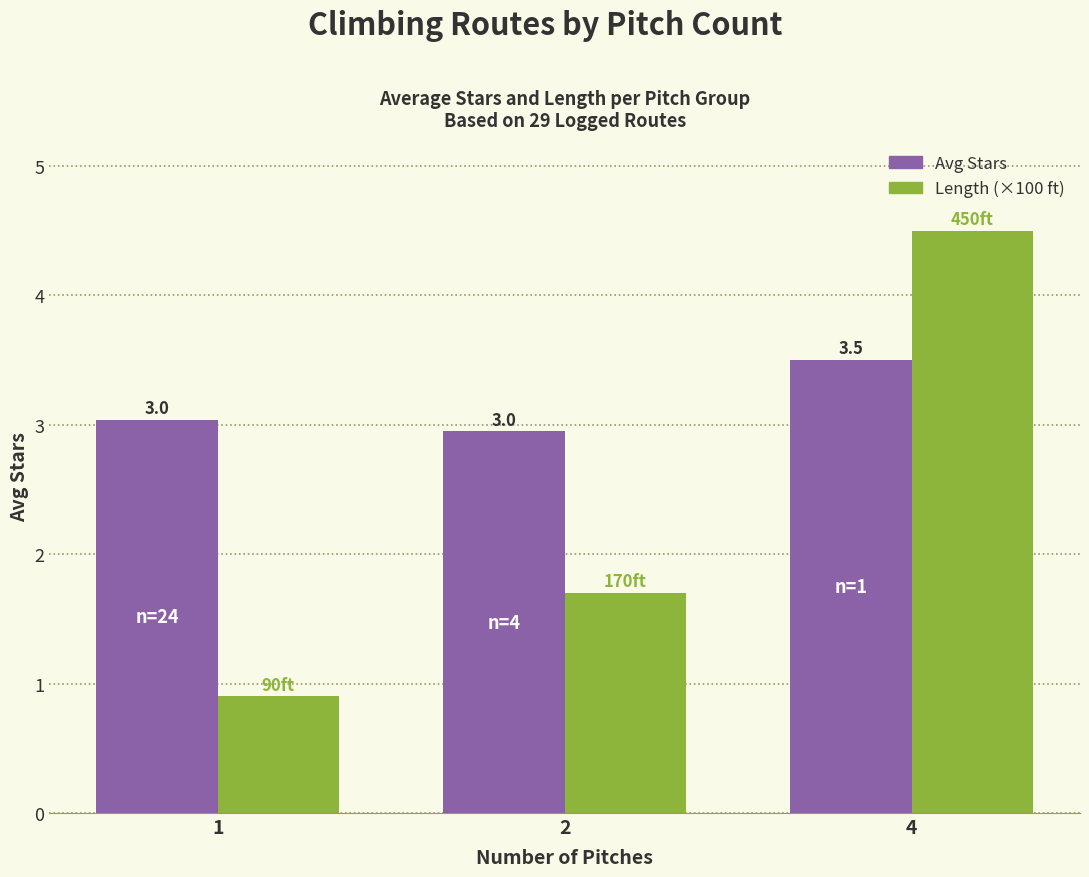

Does the chart contain any negative values?

No